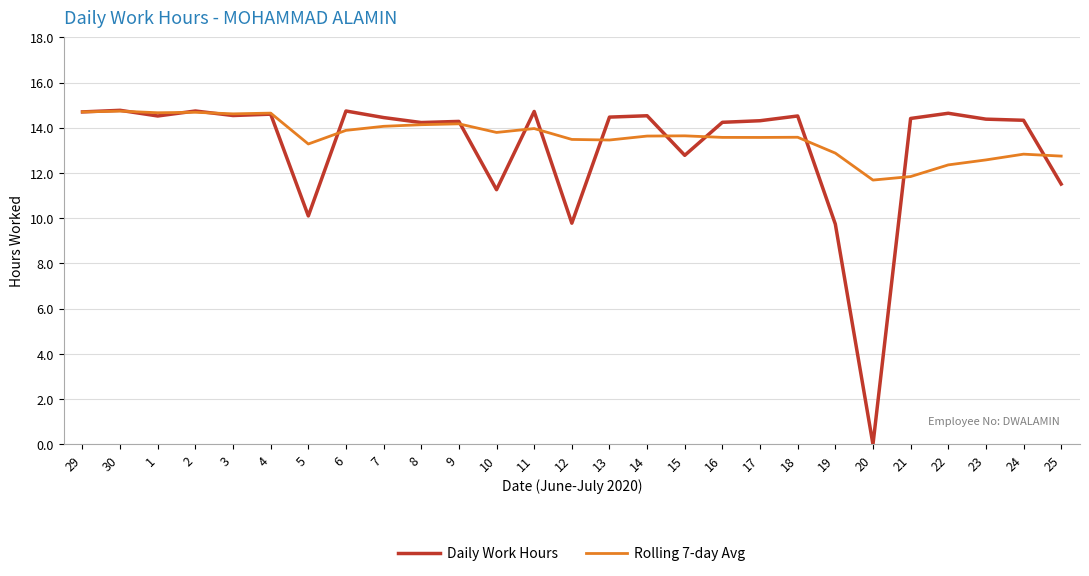

How many lines are shown in the chart?

2